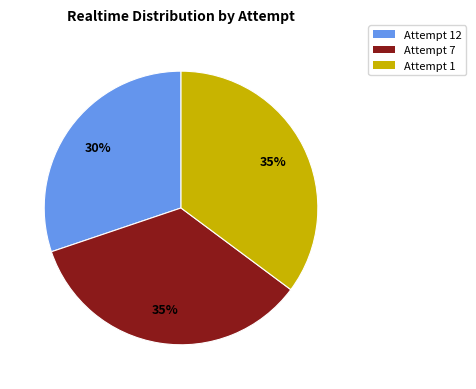

To the nearest percent, what is the combined percentage of Attempt 1 and Attempt 12?

65%